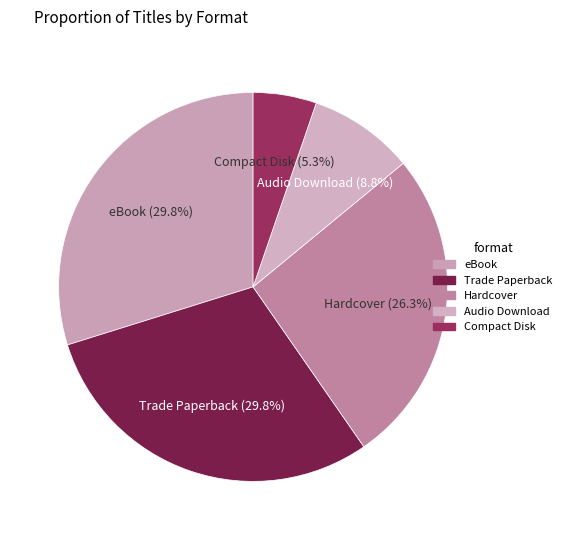

Between Trade Paperback and Hardcover, which is larger?

Trade Paperback